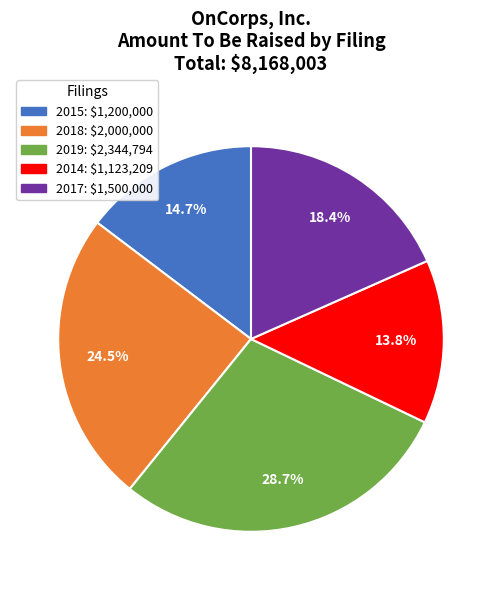

Does 2015: $1,200,000 represent more than half of the total?

No